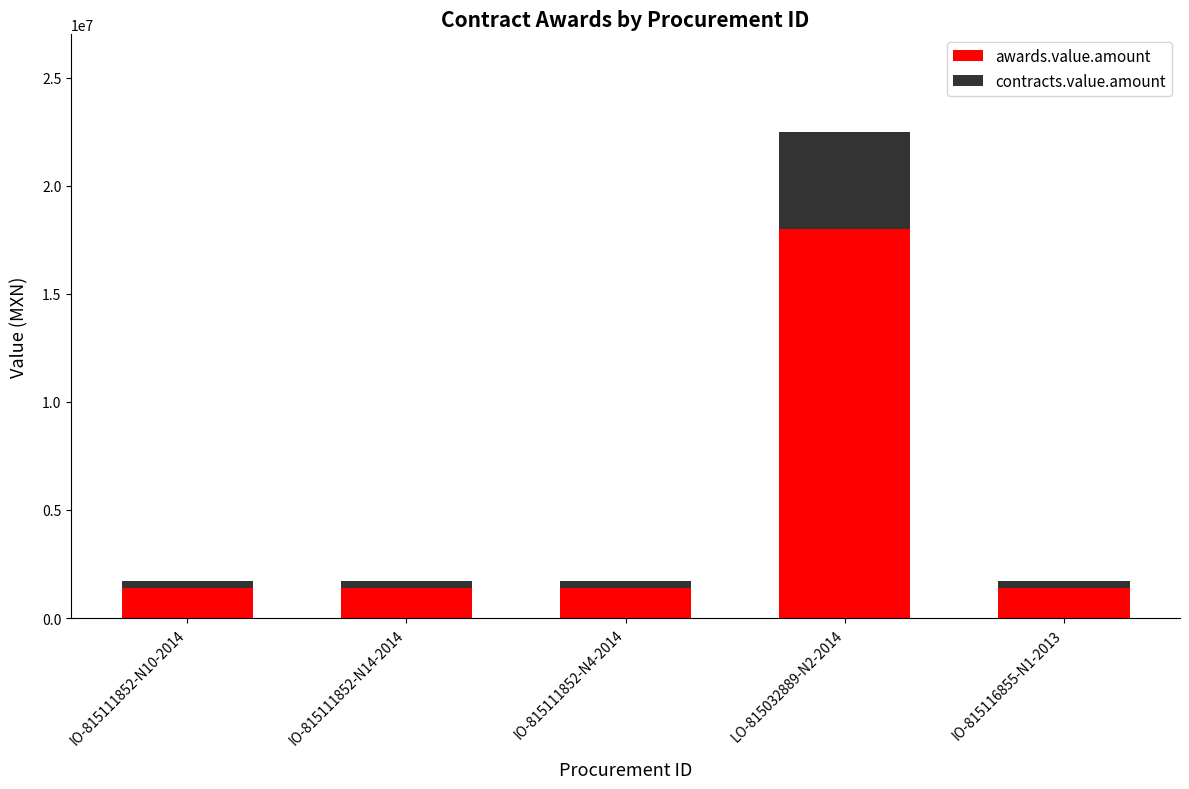

Are the bars horizontal?

No